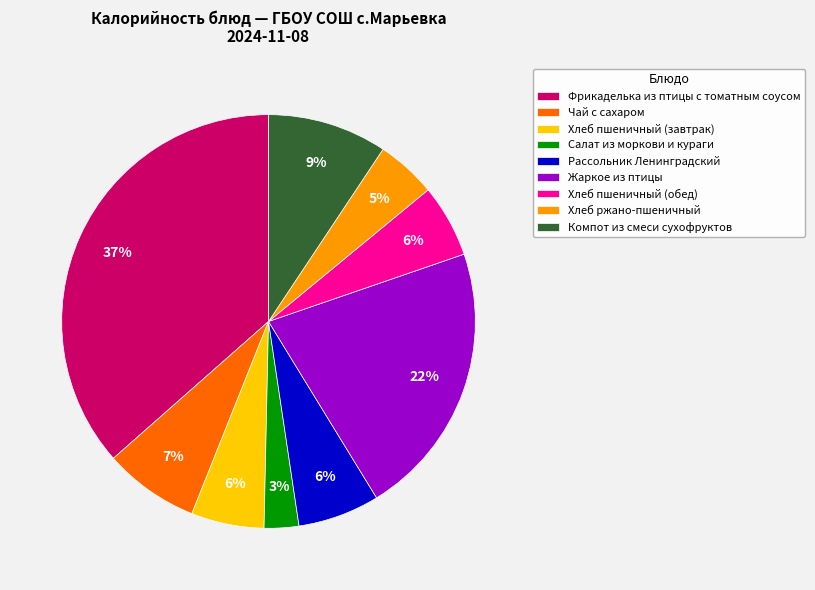

How many slices are in this pie chart?

9